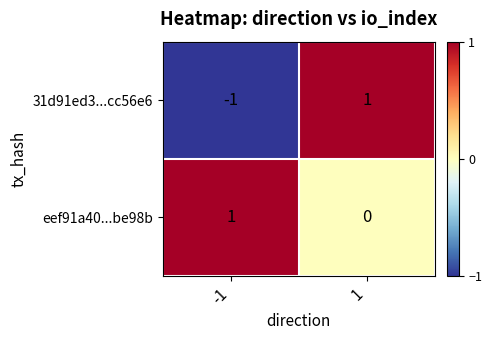

At which category does the chart reach its minimum across all series?

-1